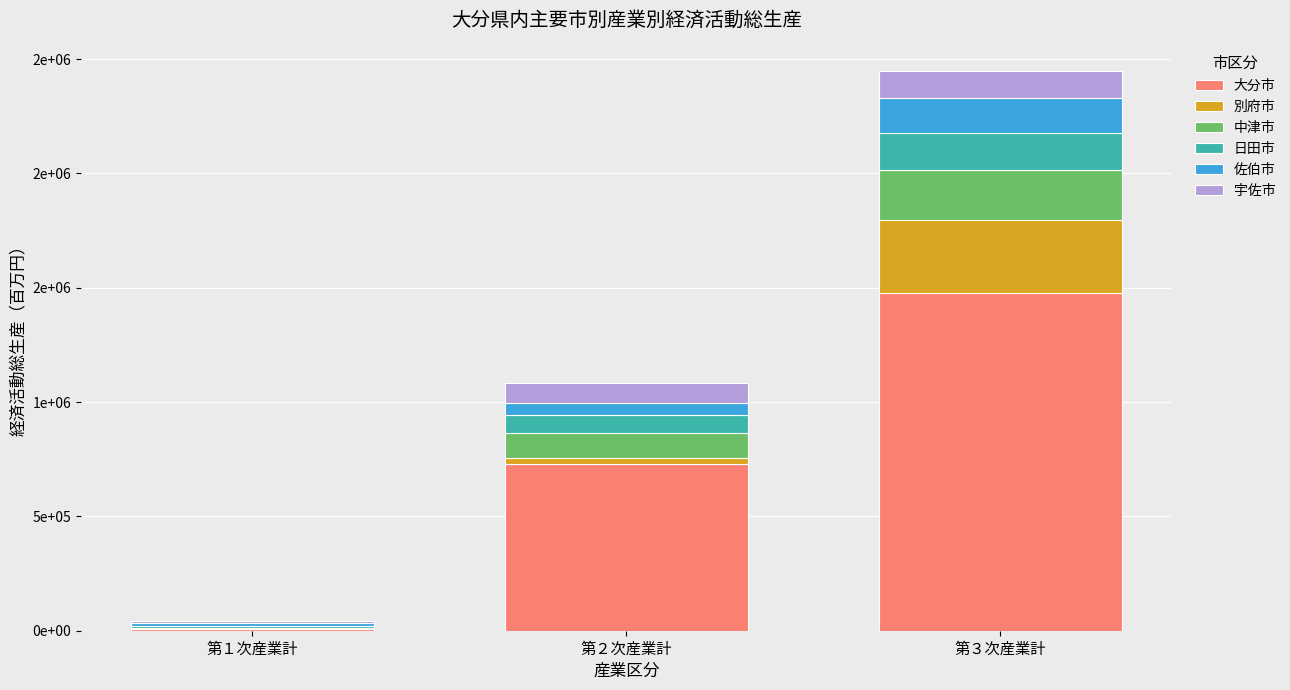

Does the chart contain stacked bars?

Yes